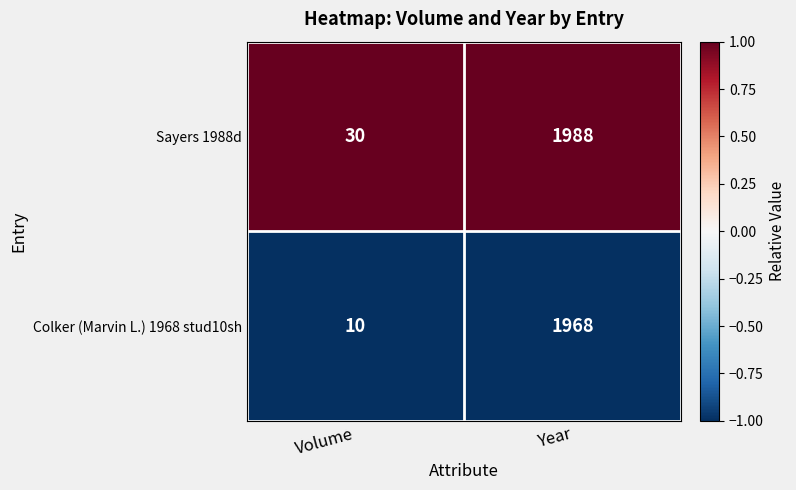

What is the difference between the maximum and minimum values in the Colker (Marvin L.) 1968 stud10sh series?

1958